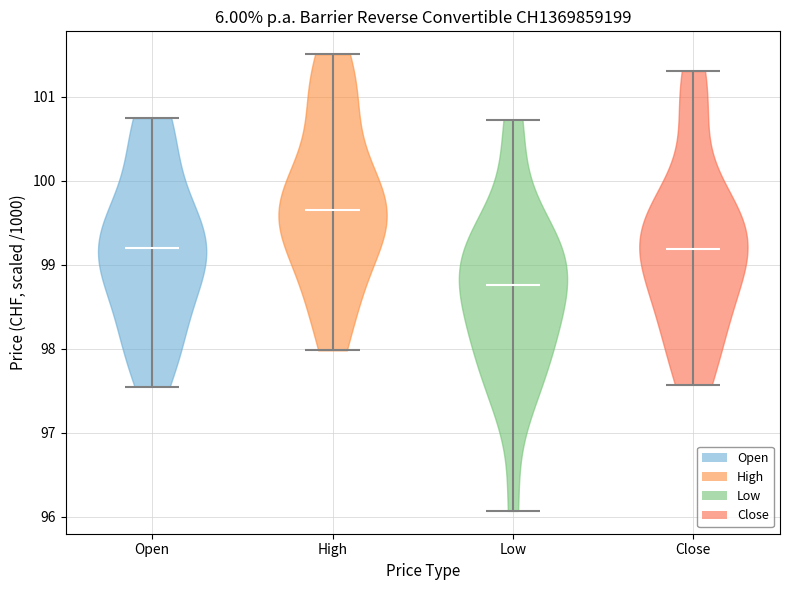

Reading left to right, read every violin against the y-axis: where its median line is, and the lowest and highest points it reaches. The values are not printed on the chart, so give them approximately, as read against the axis.

Open: median line 99.2, lowest point 97.6, highest point 100.7
High: median line 99.7, lowest point 98.0, highest point 101.5
Low: median line 98.8, lowest point 96.1, highest point 100.7
Close: median line 99.2, lowest point 97.6, highest point 101.3